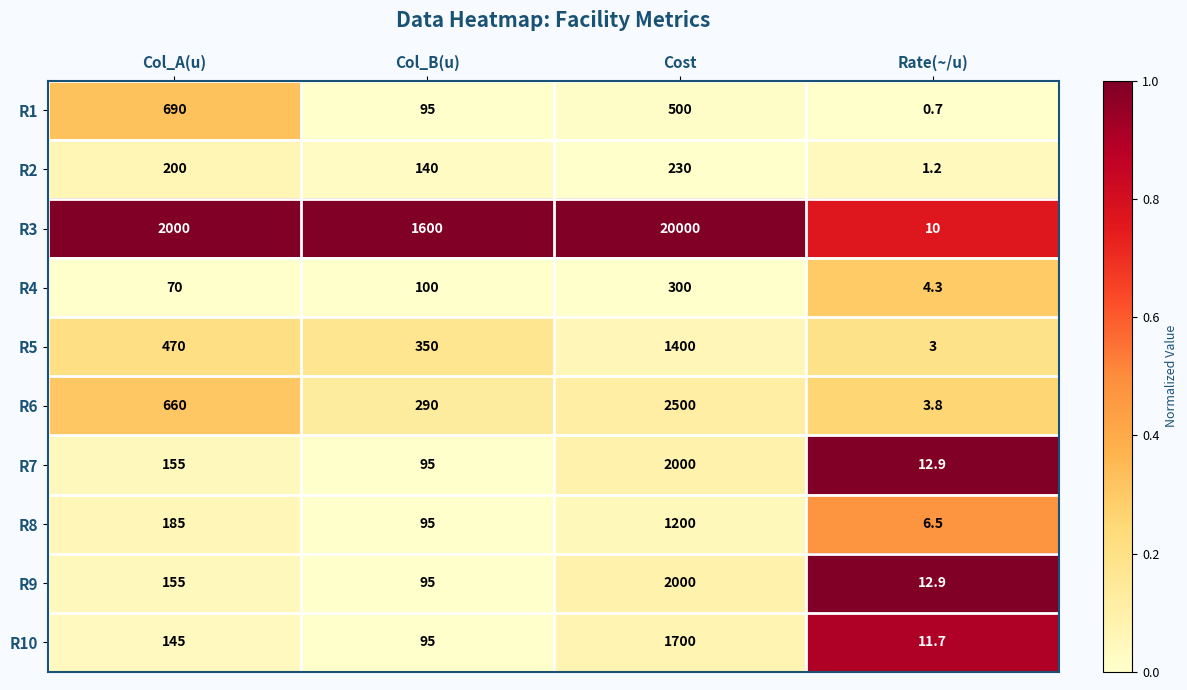

The R2 series shows 73.9 at Cost. True or false?

False